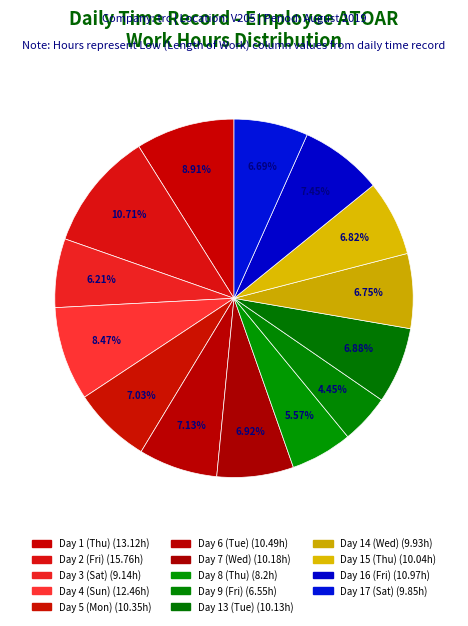

How many slices are in this pie chart?

14